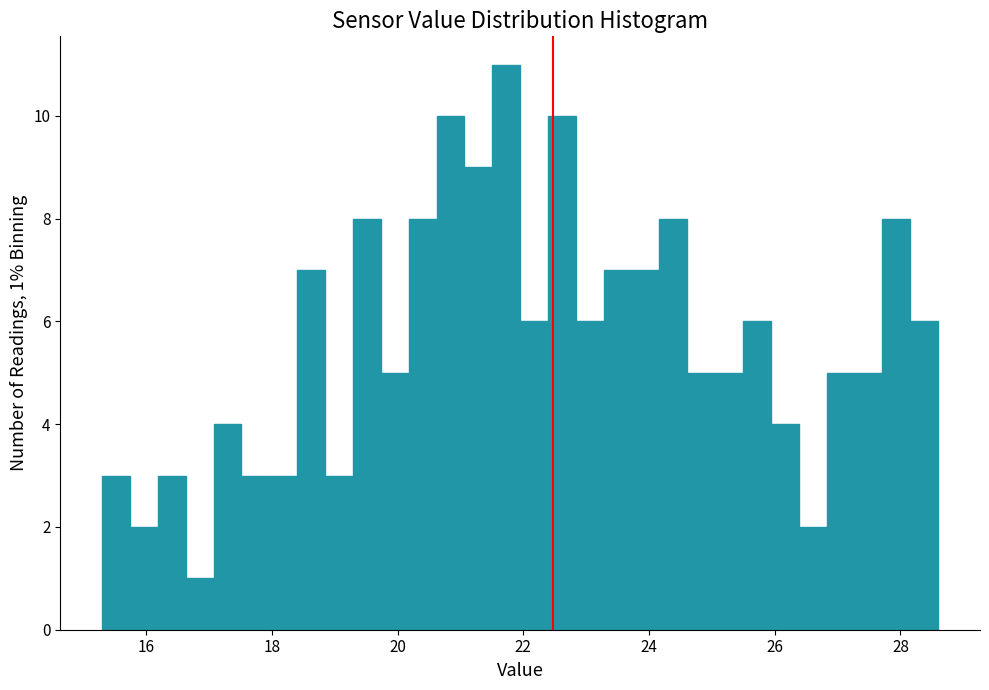

Read against the x-axis, roughly where is the centre of the tallest bar?

21.8